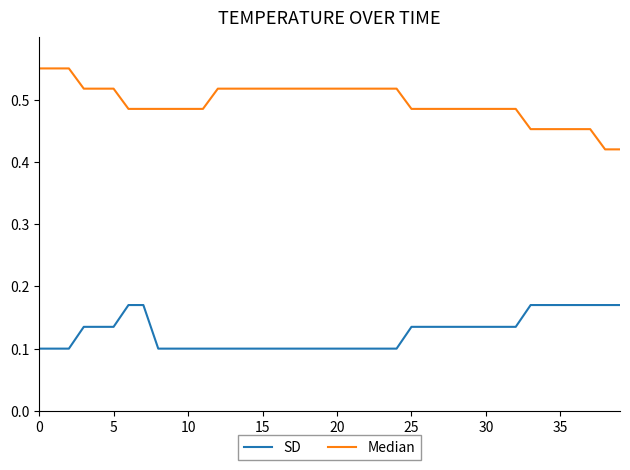

Rank the series by their average value, from highest to lowest.

Median, SD